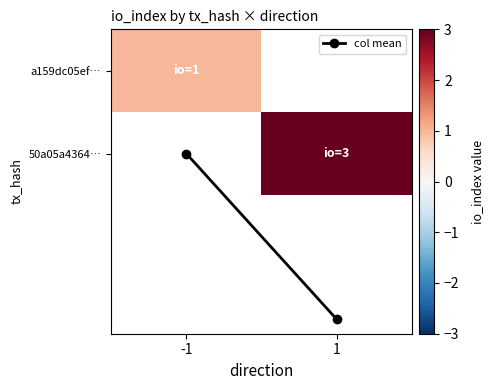

Count the number of categories in the chart.

2